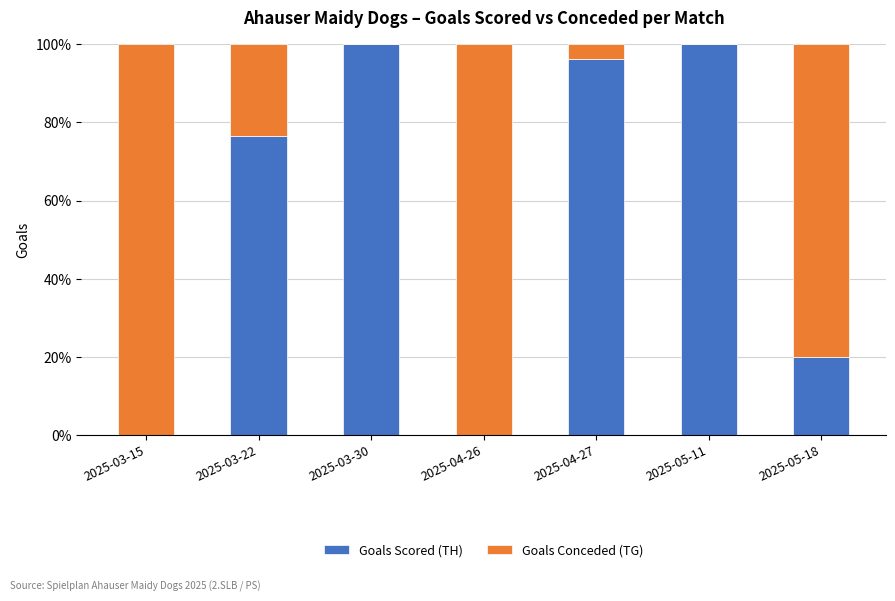

Reading left to right, what are the values for Goals Scored (TH)?

2025-03-15=0.0	2025-03-22=76.5	2025-03-30=100.0	2025-04-26=0.0	2025-04-27=96.2	2025-05-11=100.0	2025-05-18=20.0